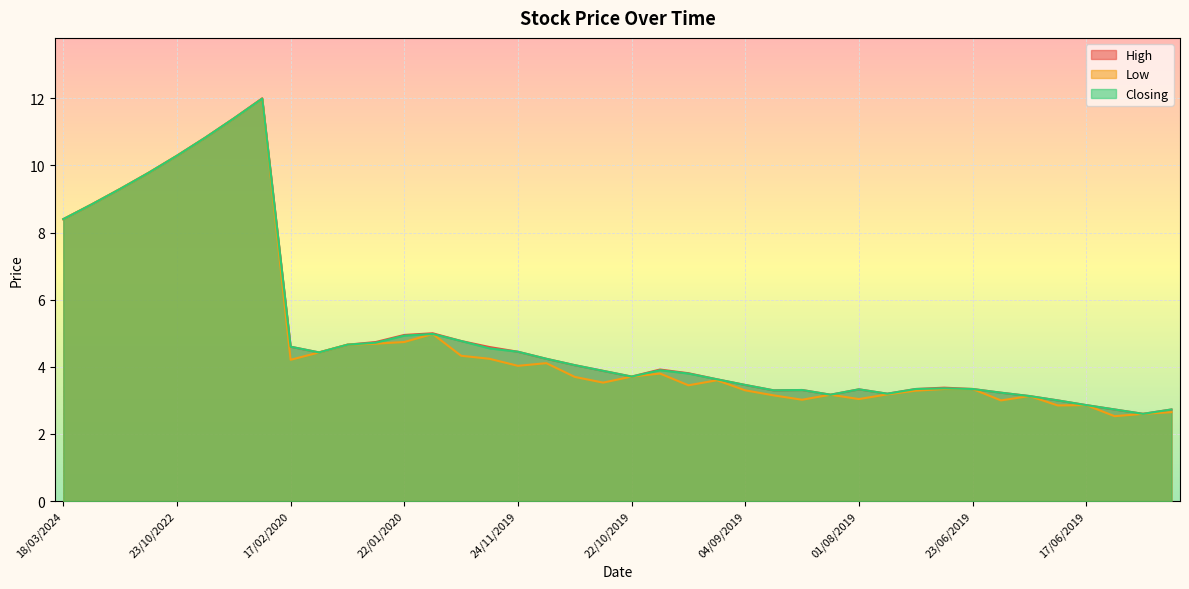

True or false: Closing has a value of 3.2 at 25/07/2019.

True